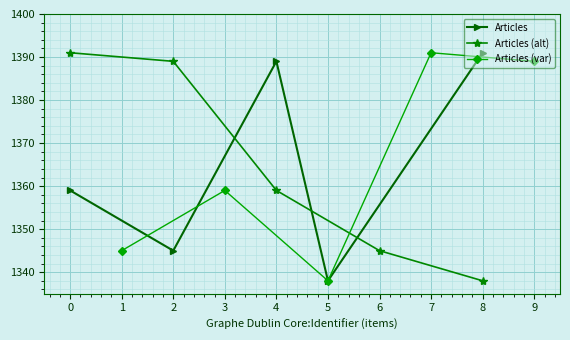

True or false: Articles (alt) has a value of 2192 at 6.

False